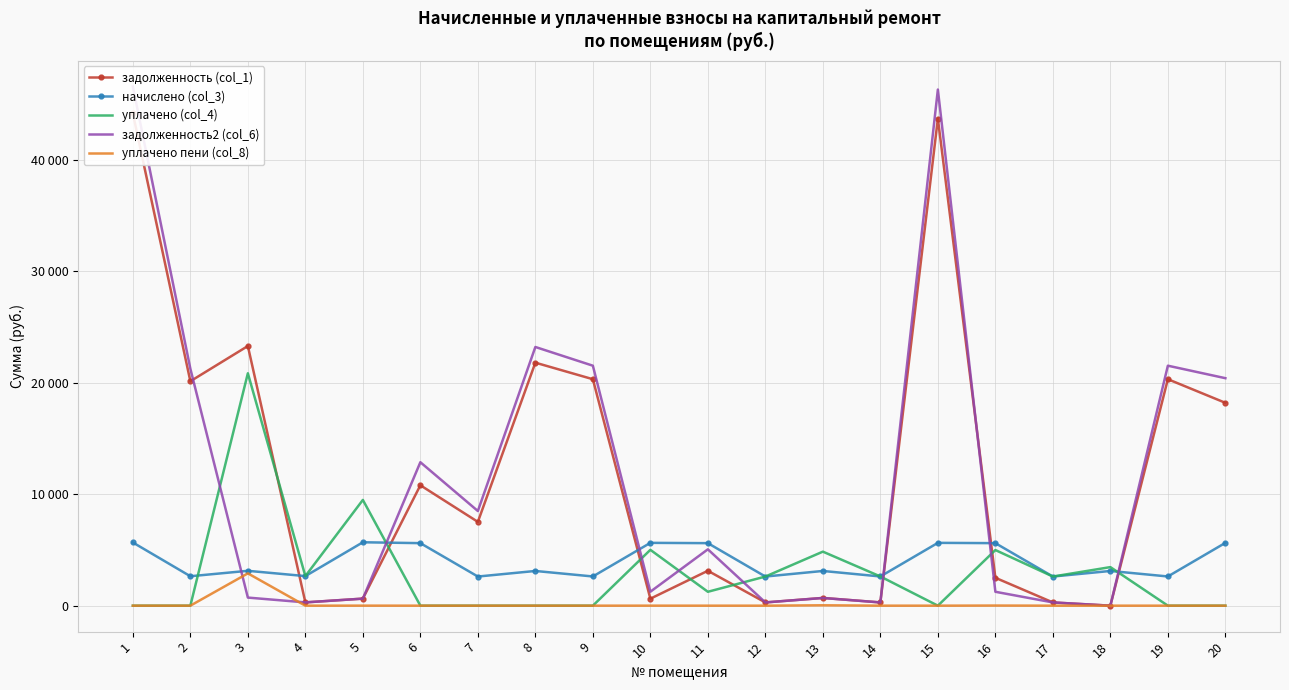

Is the value of задолженность (col_1) at 20 greater than the value of уплачено пени (col_8) at 3?

Yes